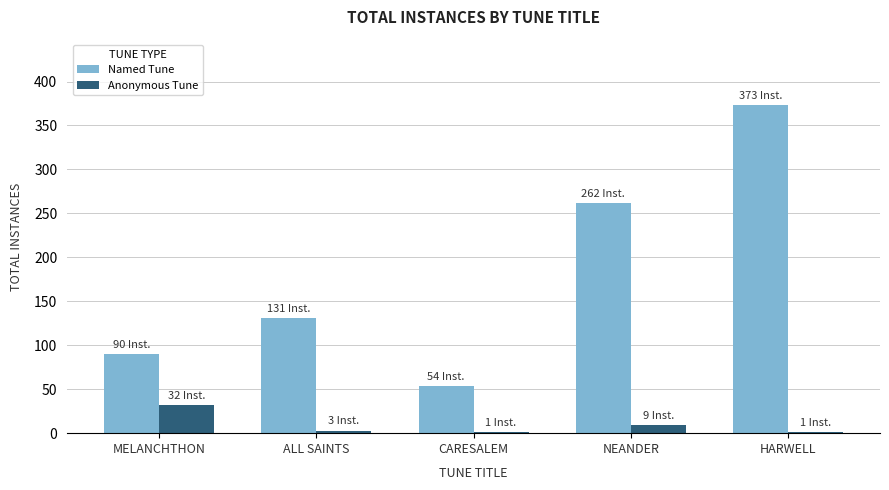

What is the spread (max minus min) of values at MELANCHTHON?

58